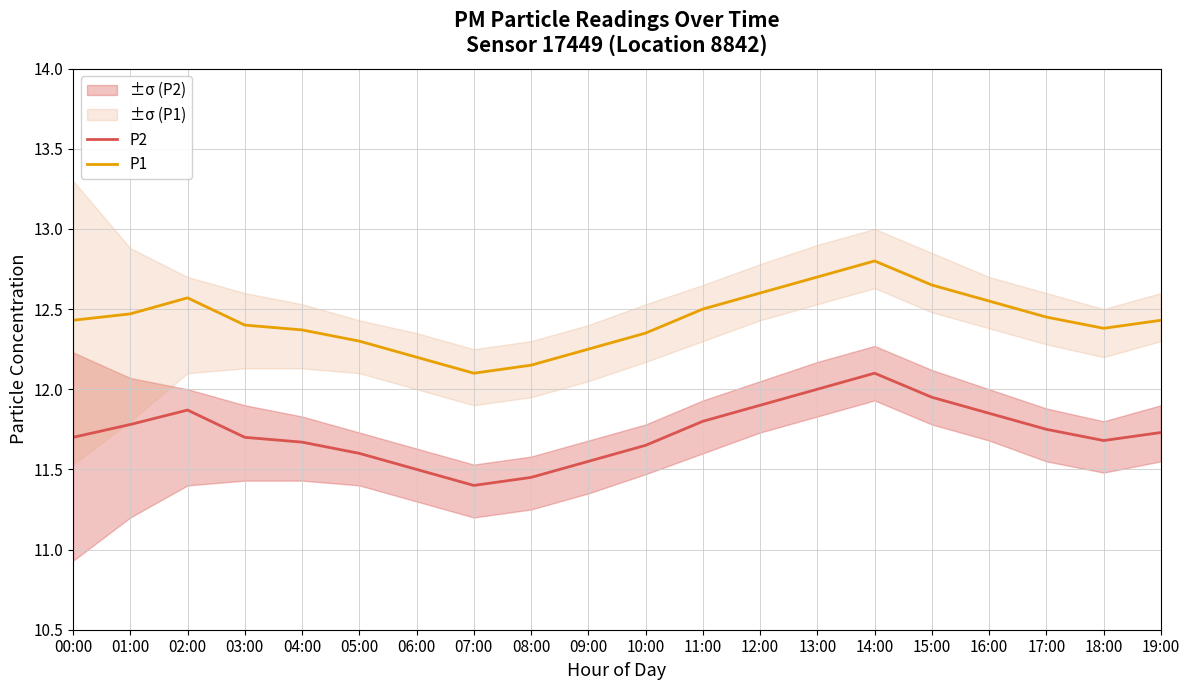

True or false: P1 and P2 intersect in this chart.

False